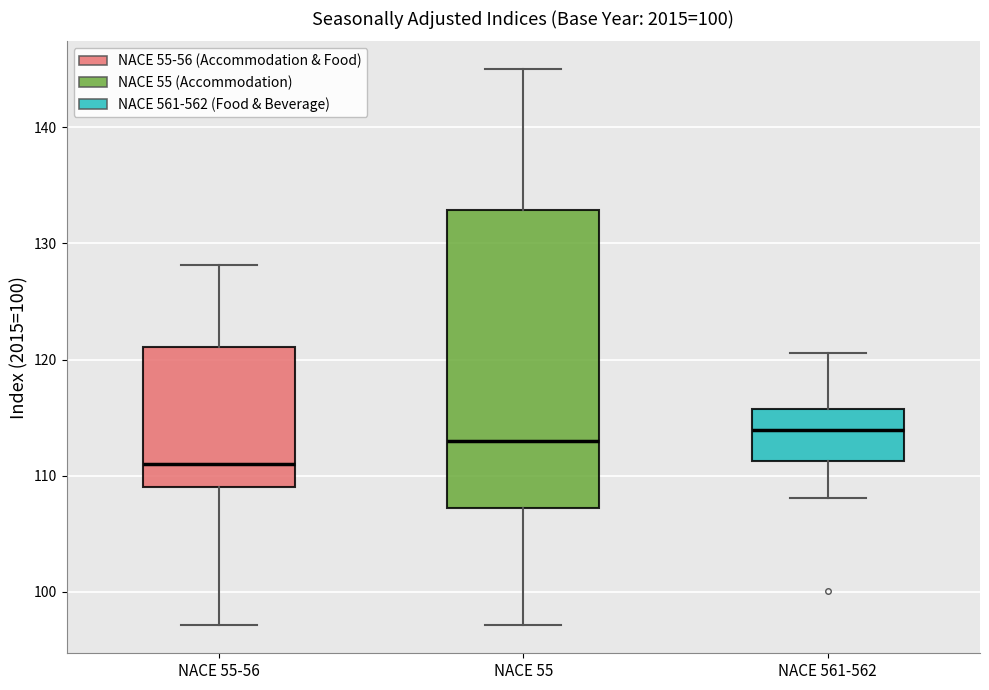

Where does the median line of the box for NACE 55 sit on the y-axis? The values are not printed on the chart, so give them approximately, as read against the axis.

113